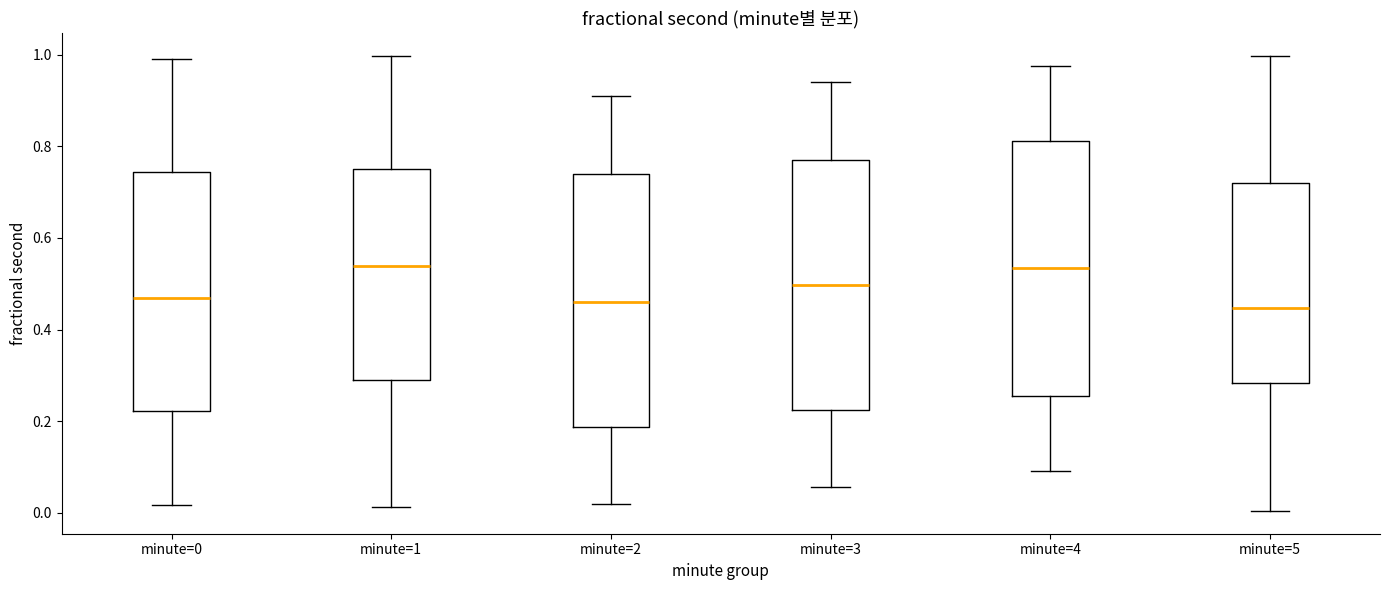

Reading left to right, transcribe this box plot: for each box, give where its median line is, the range the box spans, and where its two whiskers end, as read against the y-axis. The values are not printed on the chart, so give them approximately, as read against the axis.

minute=0: median 0.46, box 0.22 to 0.74, whiskers 0.02 to 1.00
minute=1: median 0.54, box 0.28 to 0.74, whiskers 0.02 to 1.00
minute=2: median 0.46, box 0.18 to 0.74, whiskers 0.02 to 0.90
minute=3: median 0.50, box 0.22 to 0.78, whiskers 0.06 to 0.94
minute=4: median 0.54, box 0.26 to 0.82, whiskers 0.10 to 0.98
minute=5: median 0.44, box 0.28 to 0.72, whiskers 0.00 to 1.00